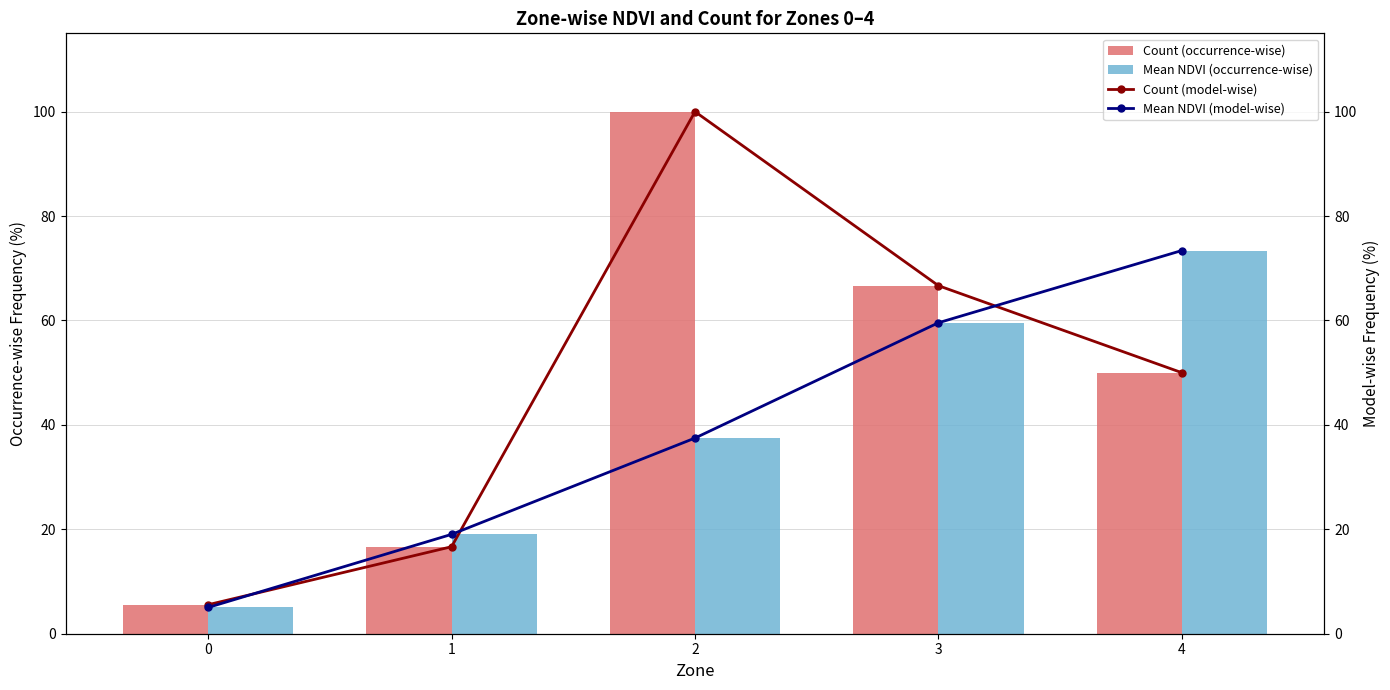

How many values in the Mean NDVI (model-wise) series exceed 37?

3